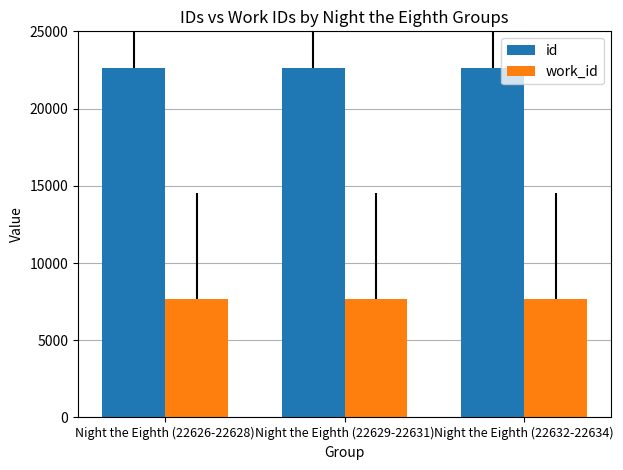

True or false: work_id has a value of 7665 at Night the Eighth (22629-22631).

True